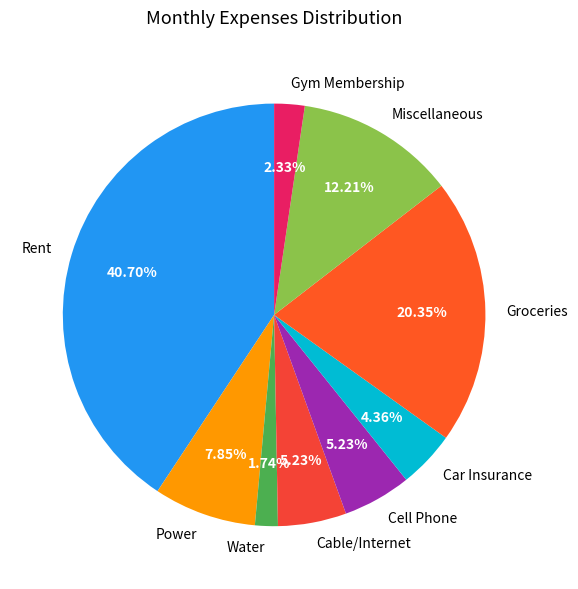

Which category has the smallest portion of the pie?

Water